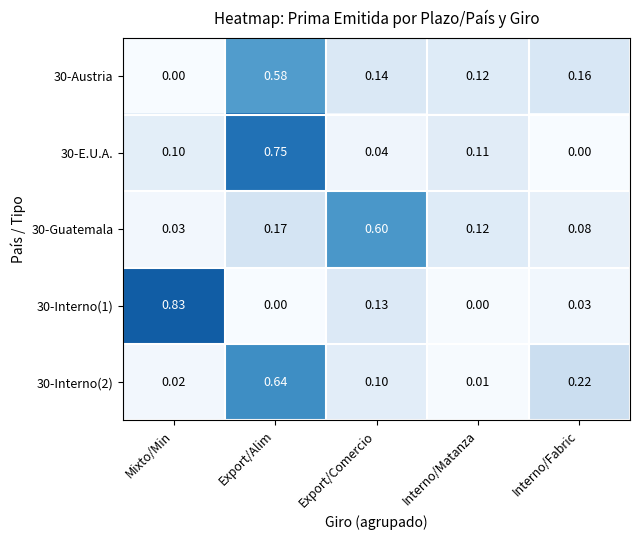

Which label corresponds to the largest value in the chart?

Mixto/Min